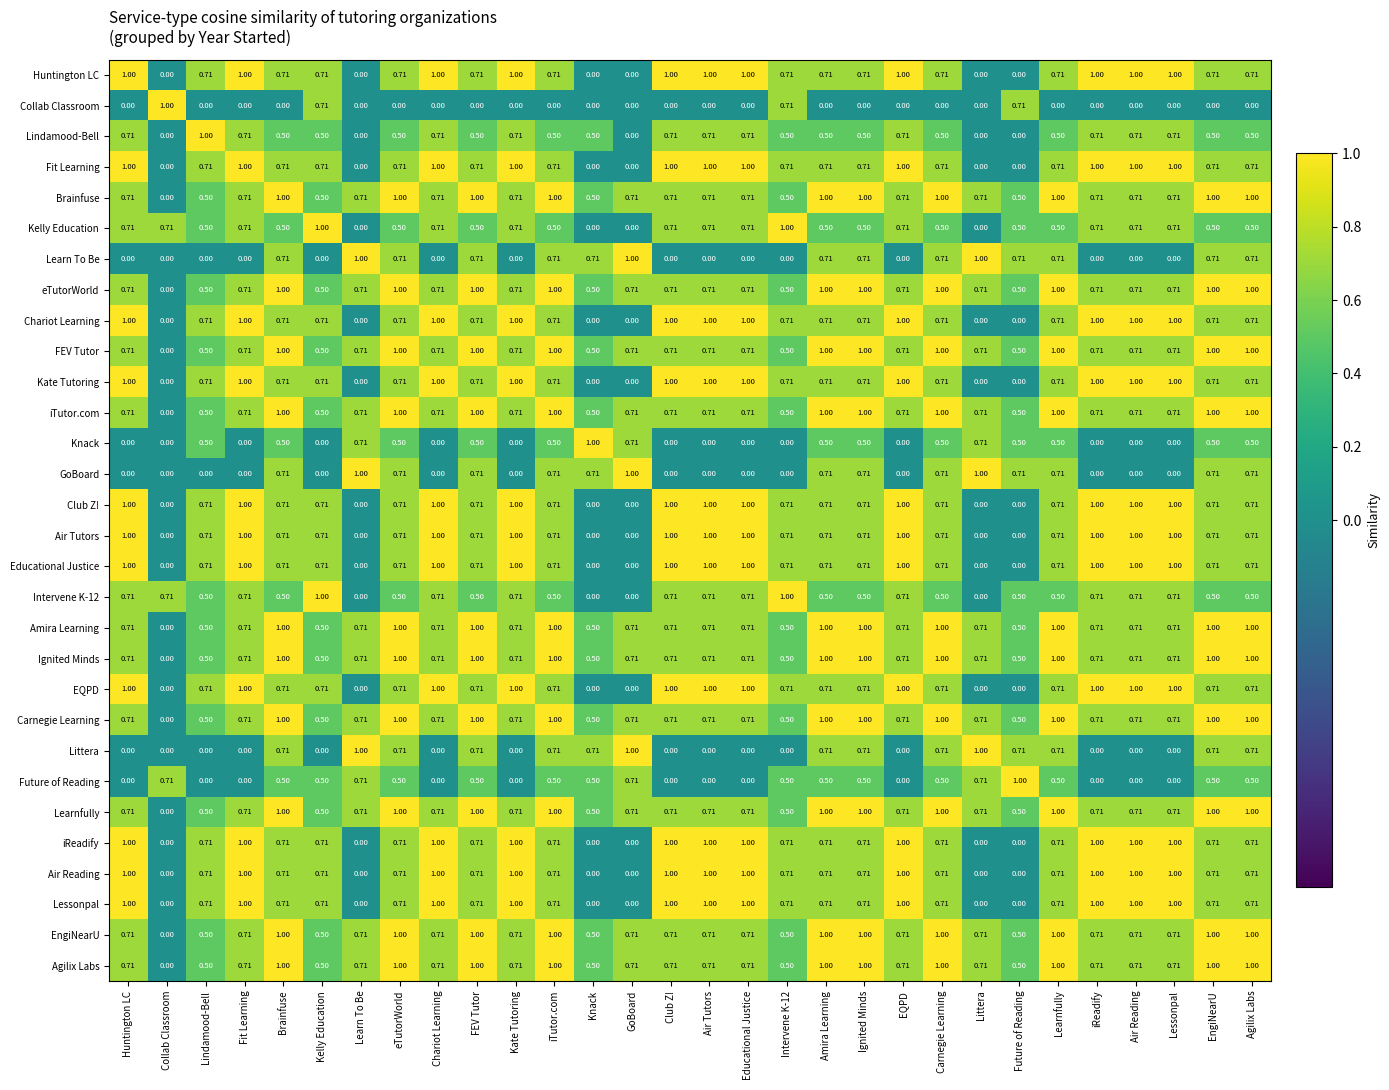

At which label is Brainfuse closest to 0?

Collab Classroom